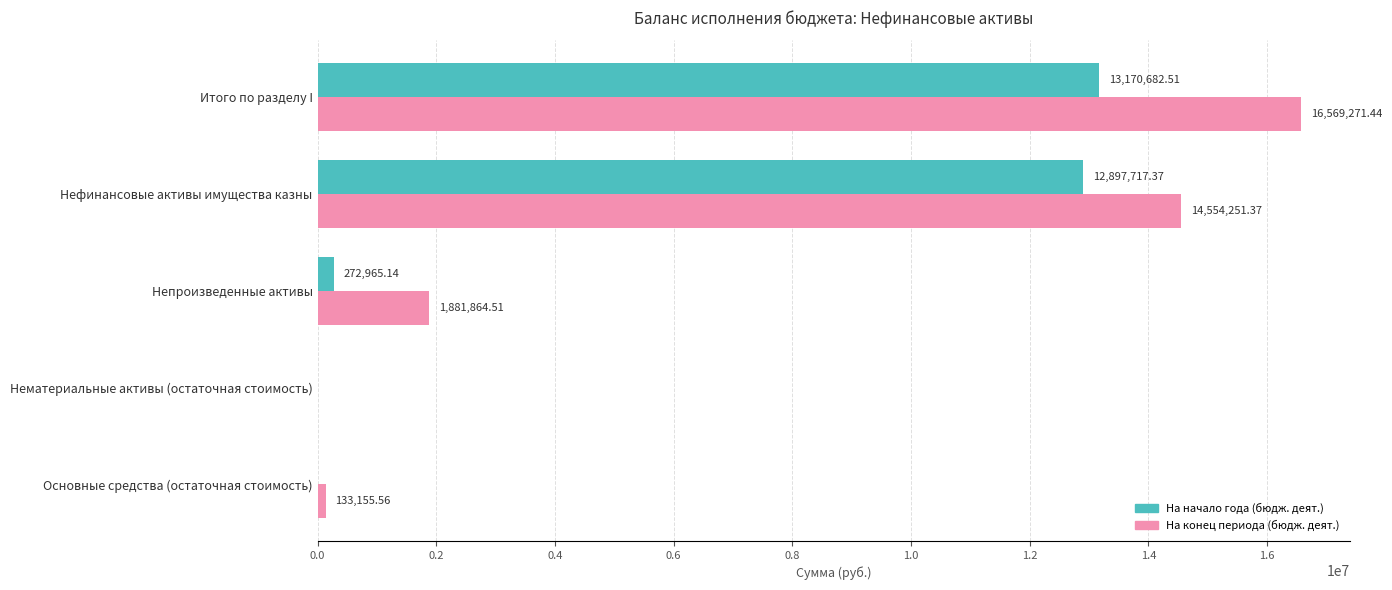

Where is На конец периода (бюдж. деят.) nearest to the value 8284635?

Нефинансовые активы имущества казны